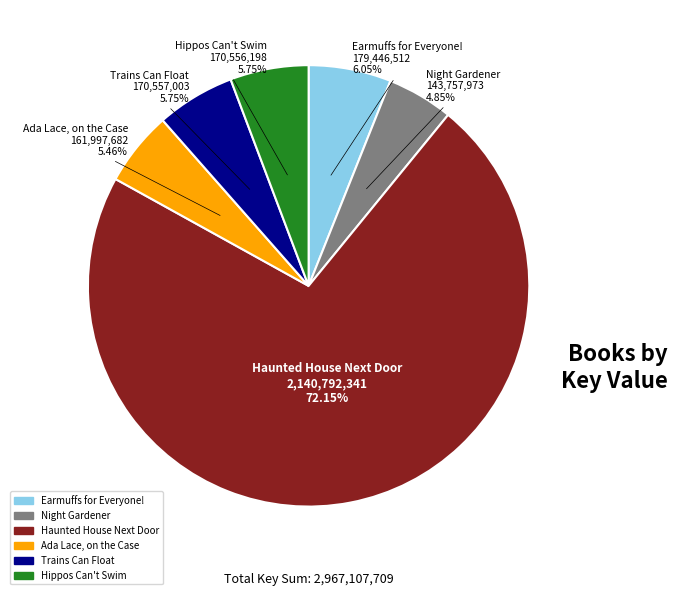

To the nearest percent, what is the combined percentage of Night Gardener and Ada Lace, on the Case?

10%